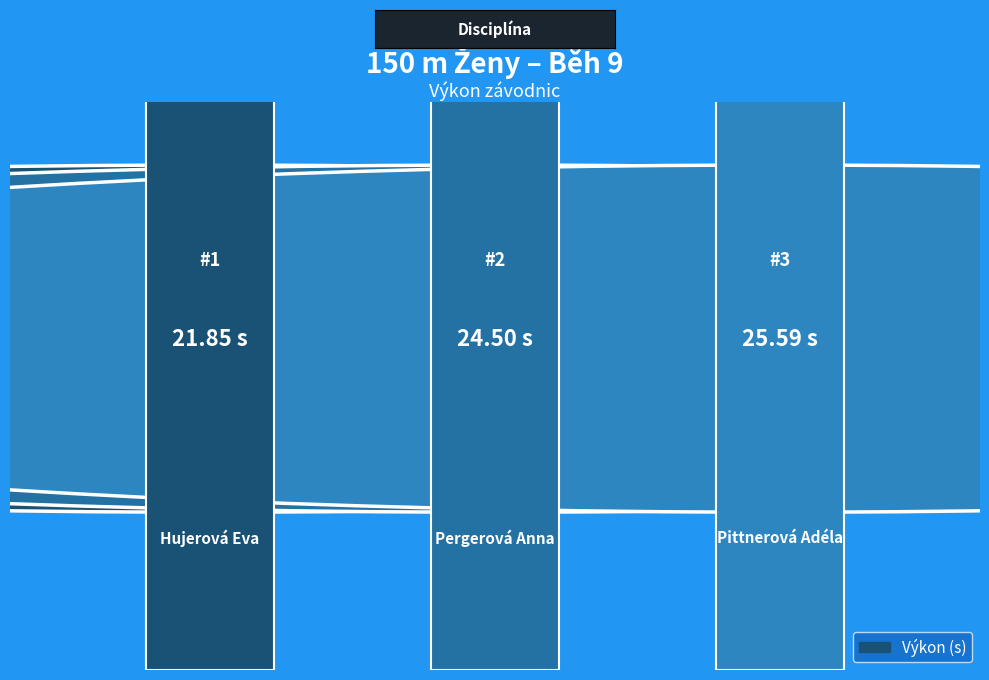

What is the sum of all values?

71.9